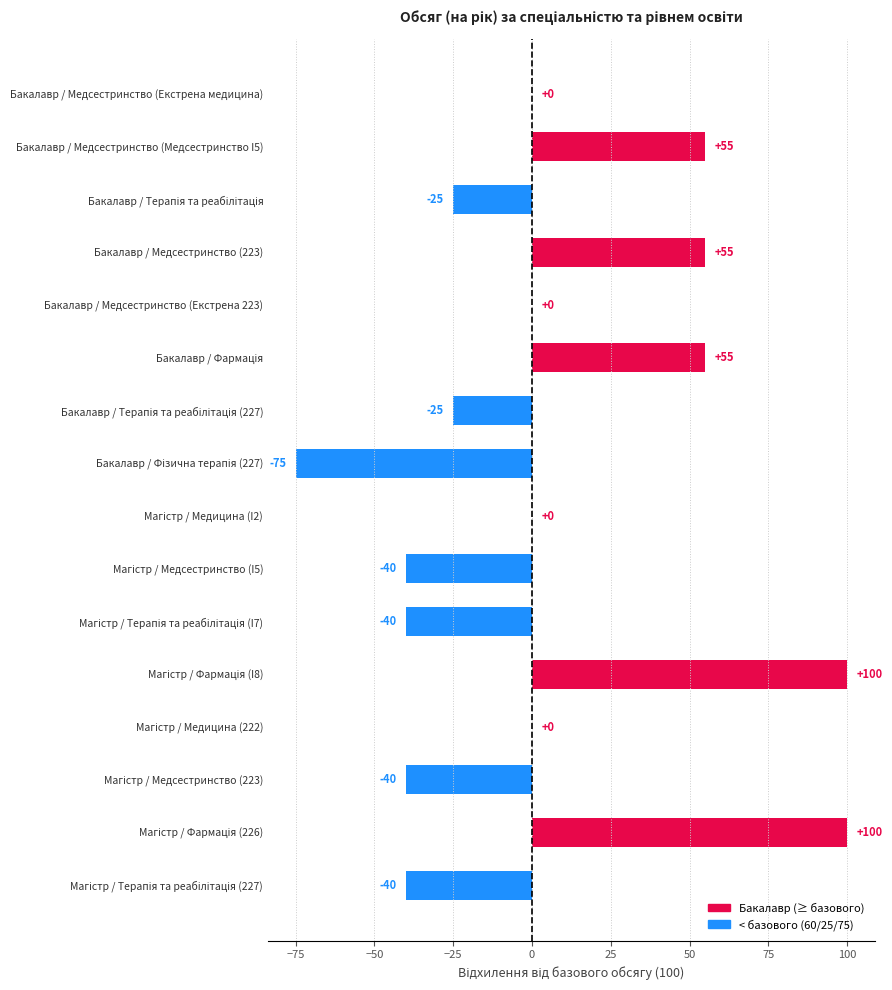

True or false: the data shows -85 at Бакалавр / Медсестринство (Екстрена медицина).

False